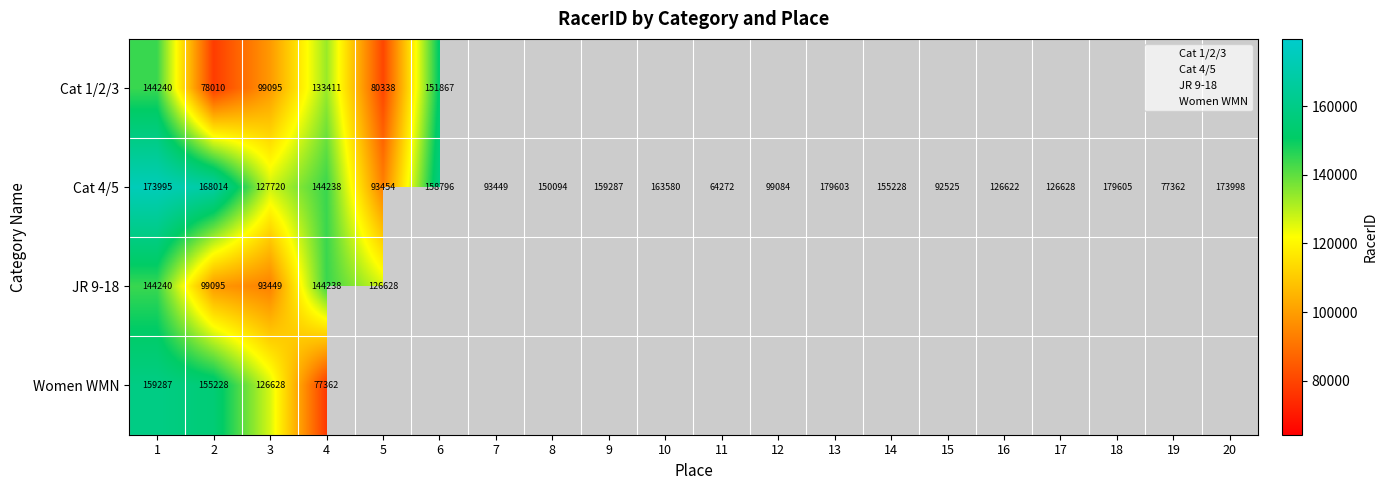

List the series in order of their peak value, lowest first.

JR 9-18, Cat 1/2/3, Women WMN, Cat 4/5